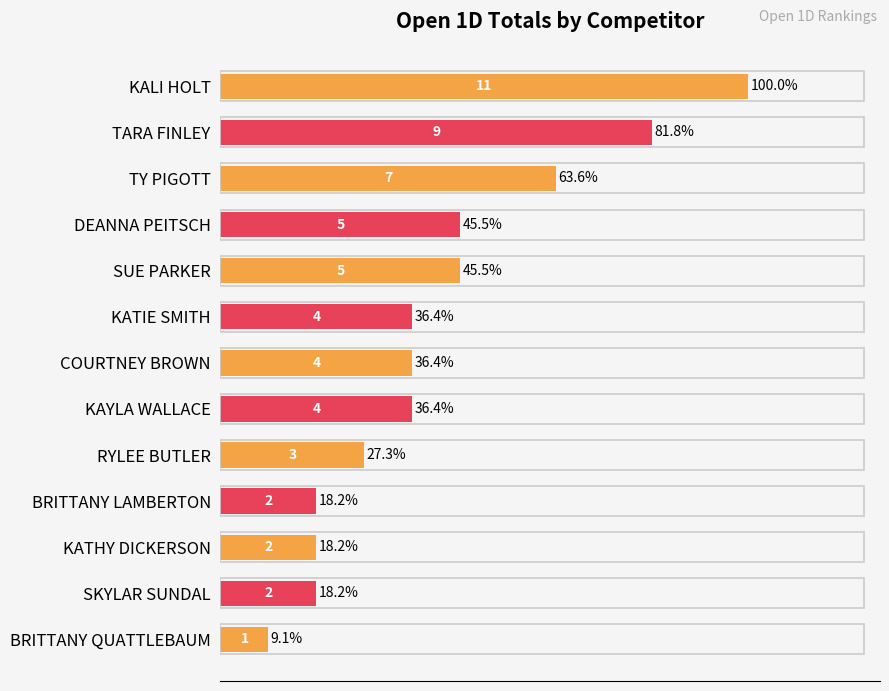

Approximately how many times larger is the value at TY PIGOTT compared to SUE PARKER?

1.4